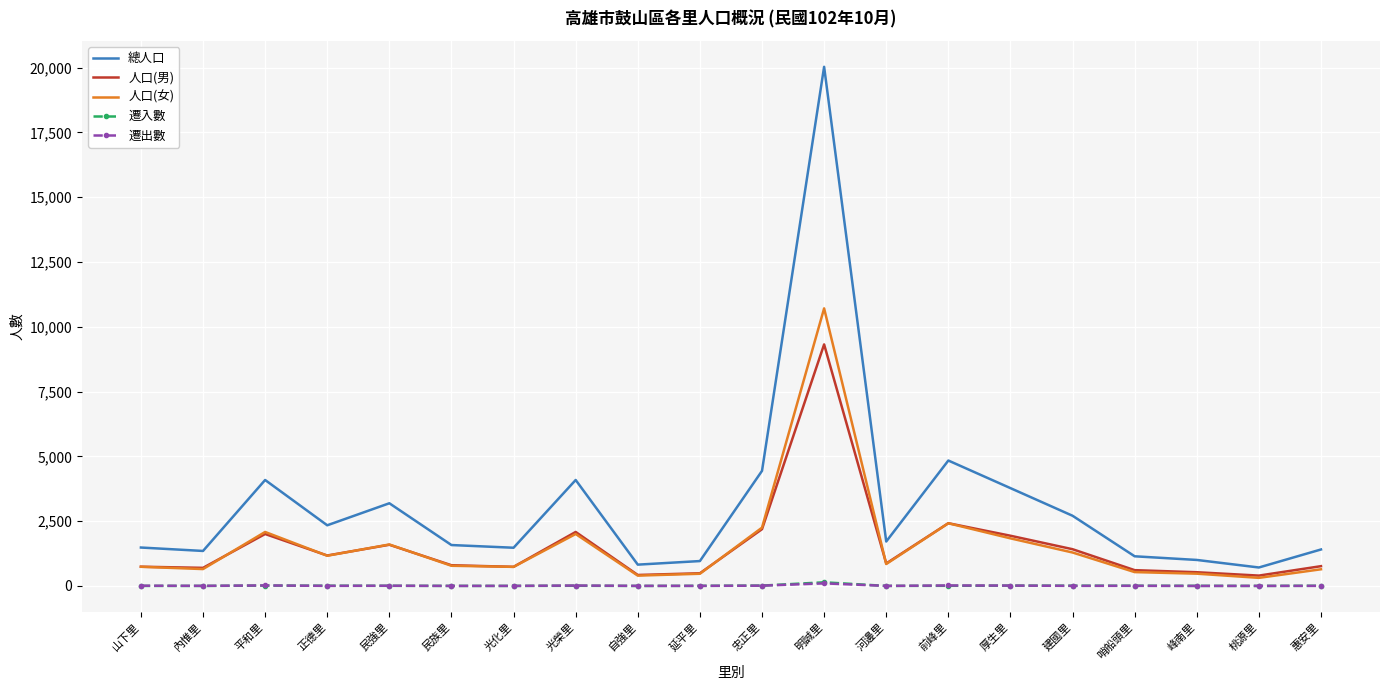

Between 前峰里 and 哨船頭里, which series saw the biggest shift?

總人口